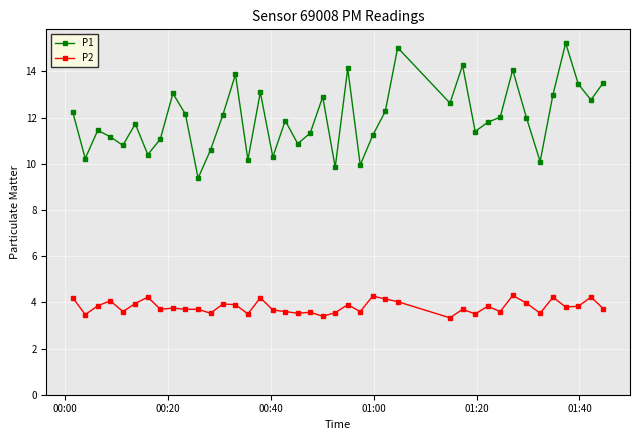

List the series in order of their overall mean, highest first.

P1, P2